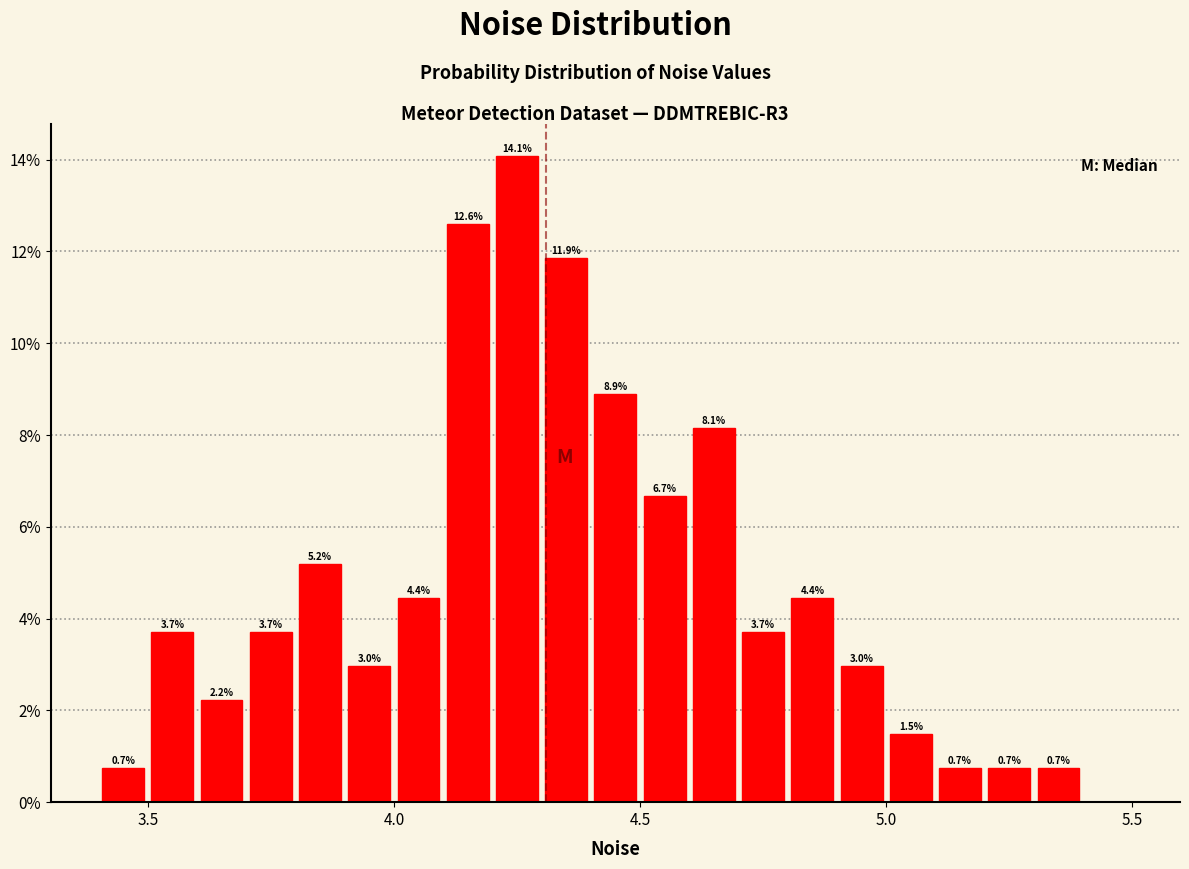

Around what value on the x-axis is the tallest bar? Give the approximate position of its centre, as read against the axis.

4.25